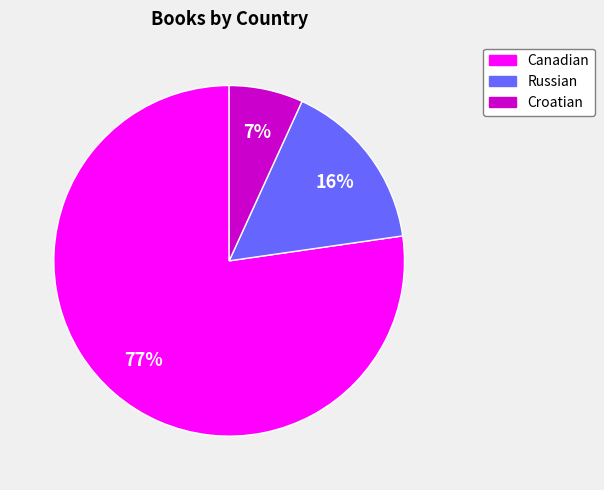

Rank the categories by value from lowest to highest.

Croatian, Russian, Canadian